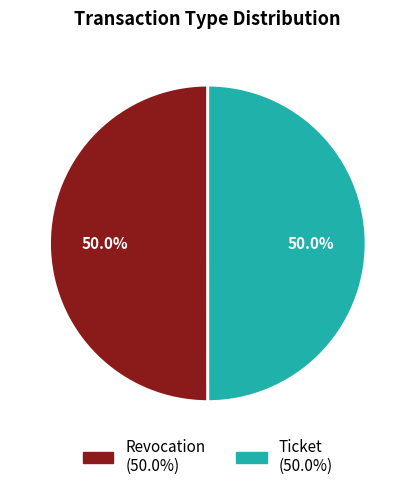

What percentage is the Ticket slice, to the nearest percent?

50%